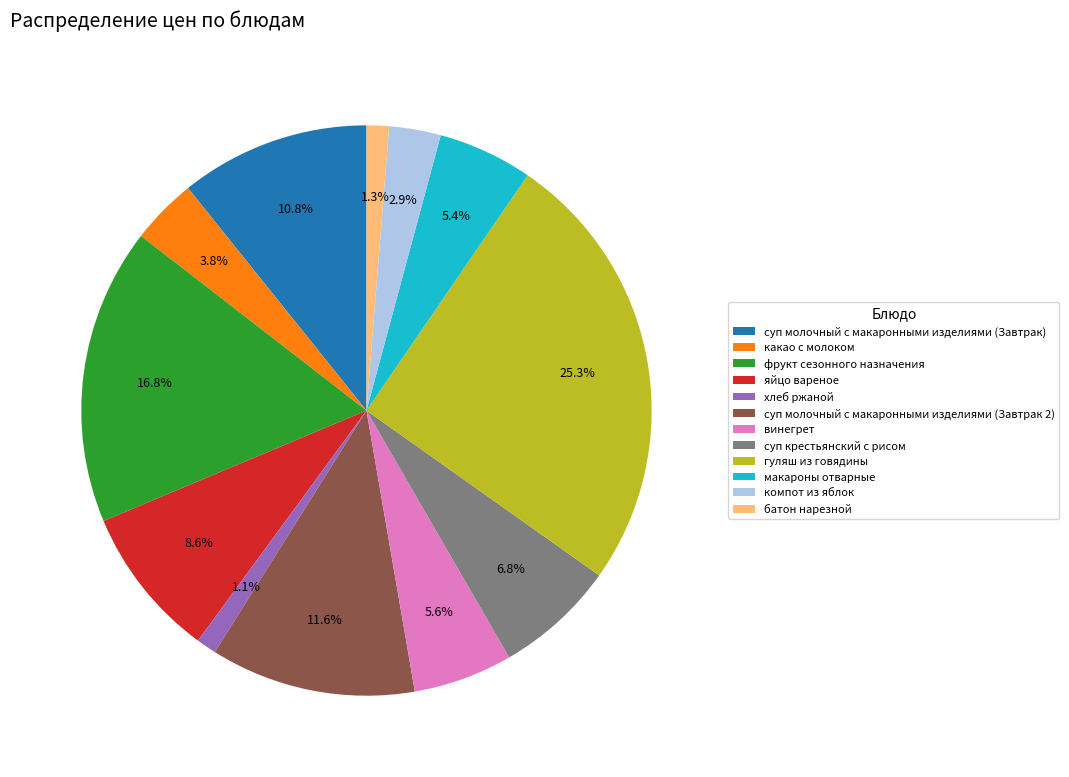

What percentage is the гуляш из говядины slice, to the nearest percent?

25%